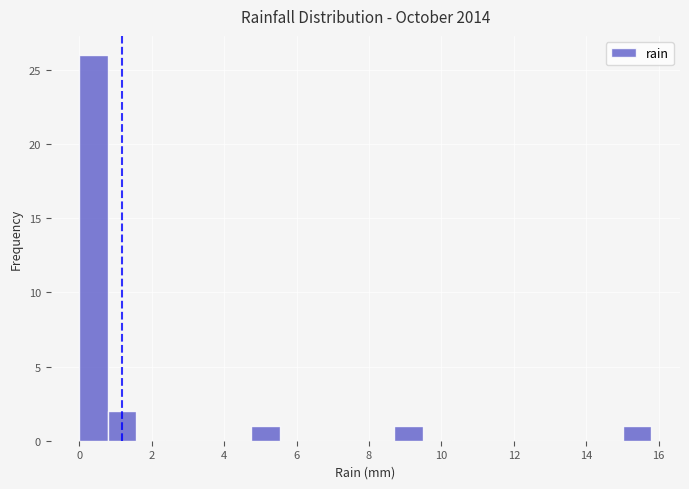

Read against the x-axis, roughly where is the centre of the tallest bar?

0.4